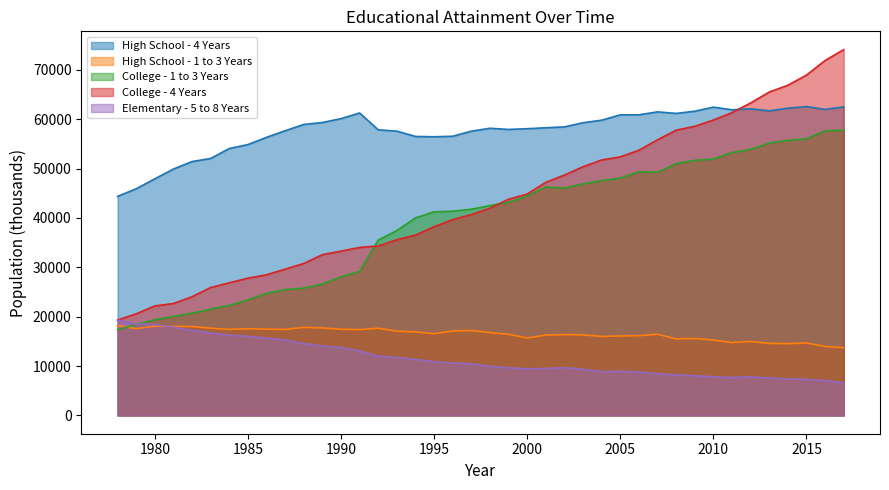

Which series has the largest range (max minus min)?

College - 4 Years